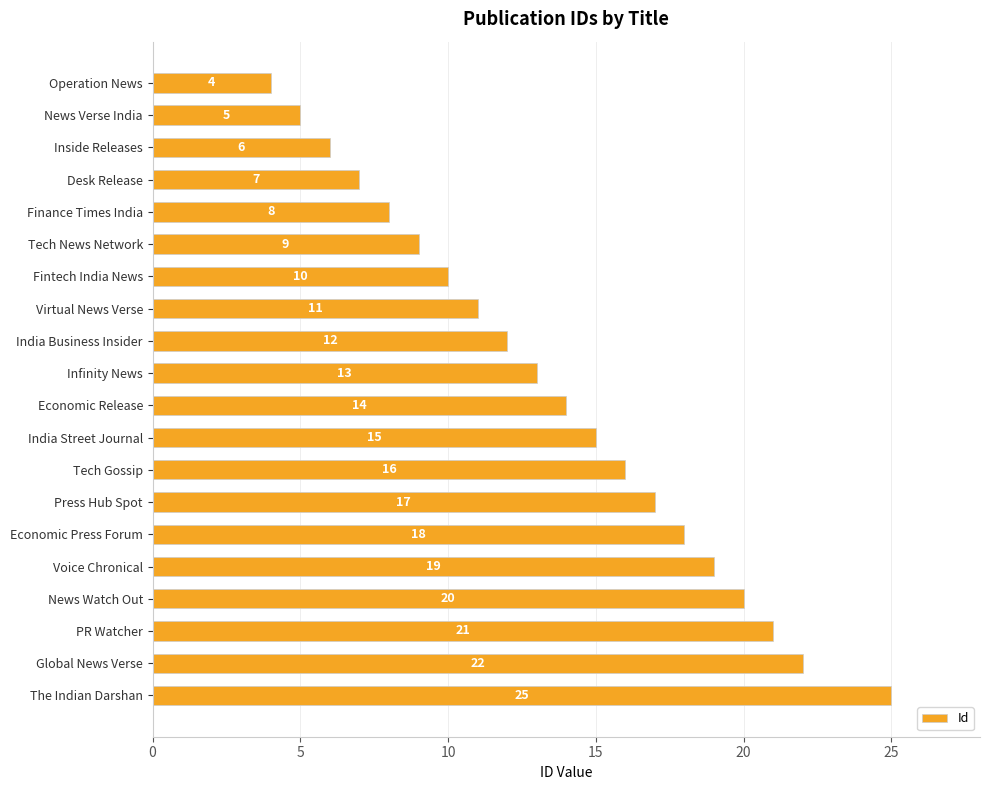

How many data points are less than 14?

10